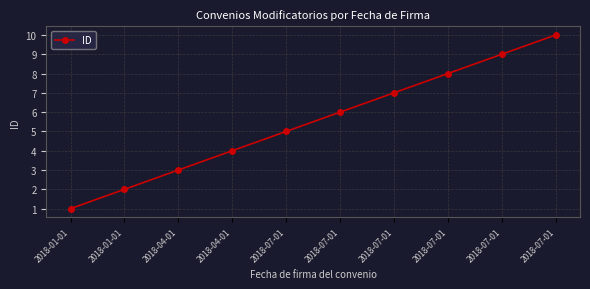

Reading left to right, list all the values displayed in this chart.

1	2	3	4	5	6	7	8	9	10